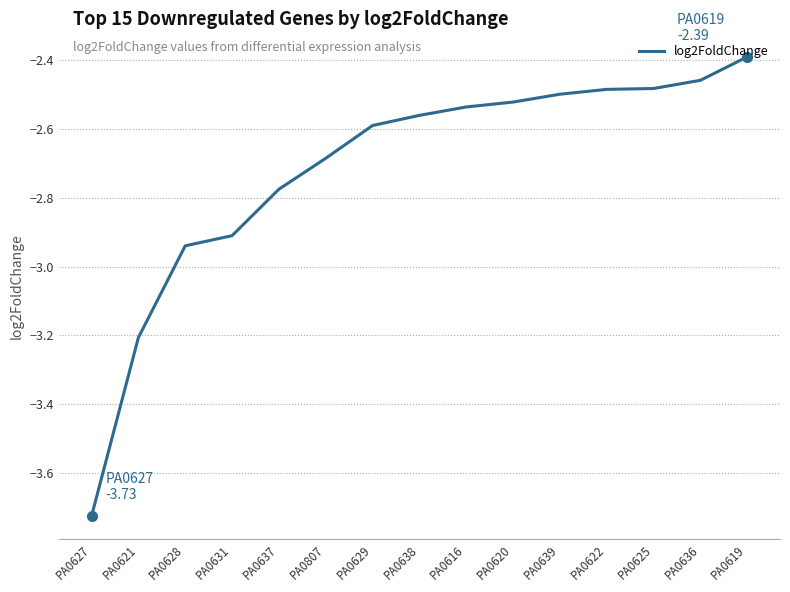

At which label is the value closest to -3?

PA0628